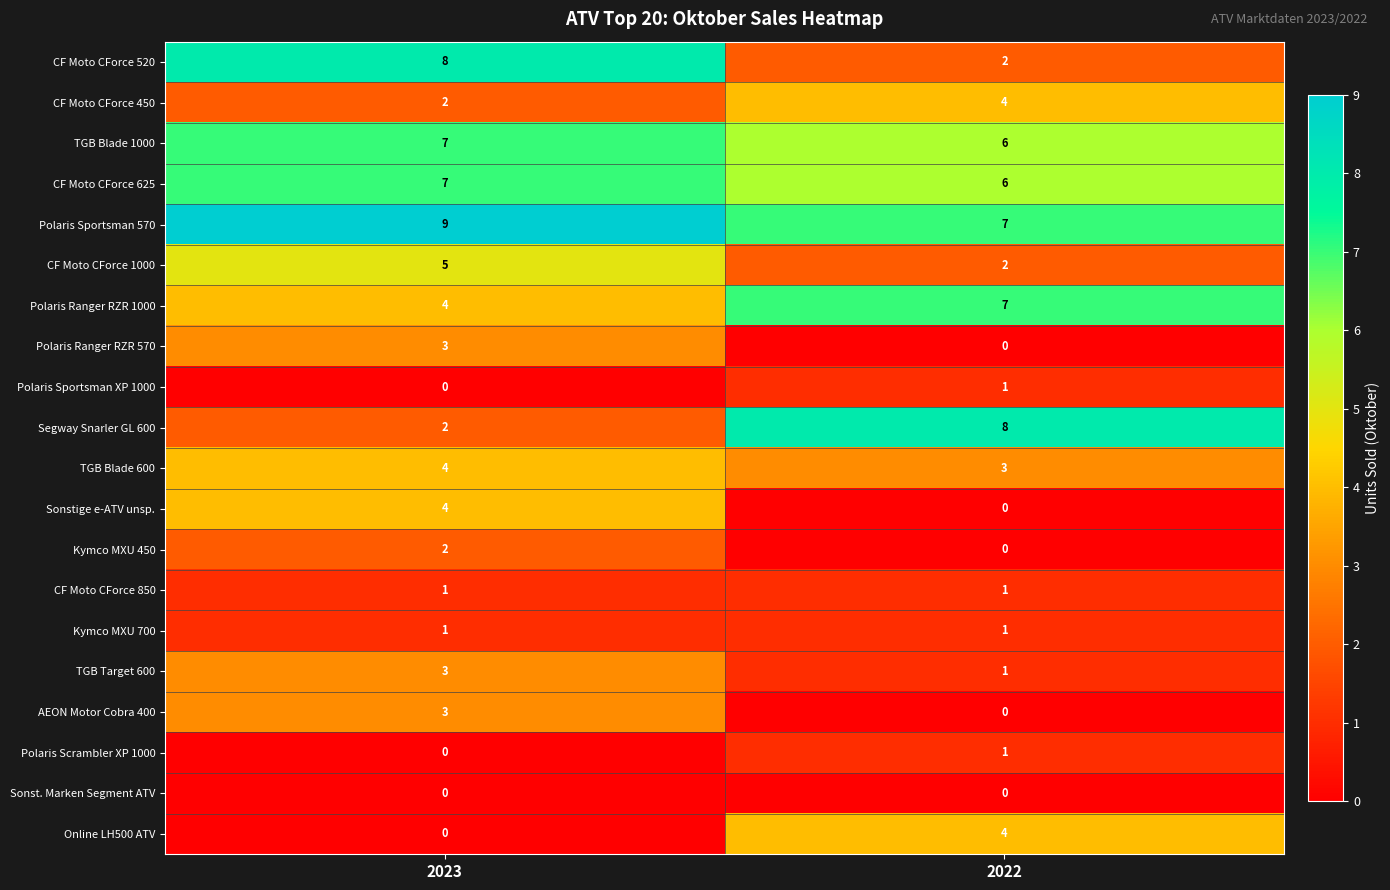

Which series has the largest total across all categories?

Polaris Sportsman 570